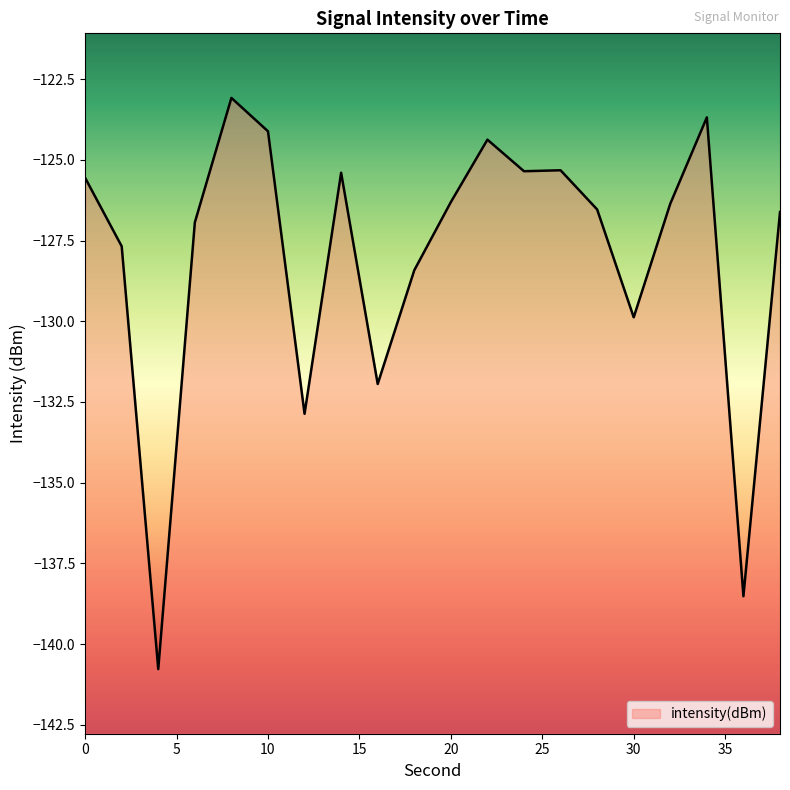

Does the chart have visible grid lines?

No